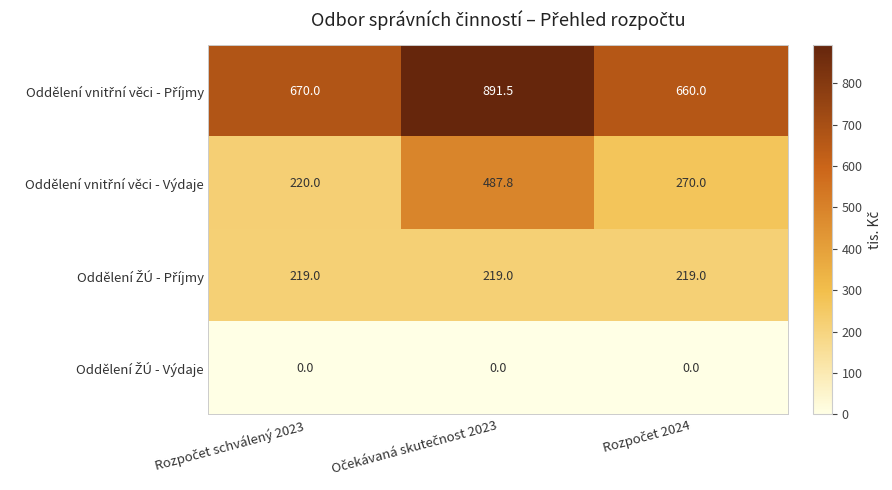

What is the maximum value shown in the chart?

891.5